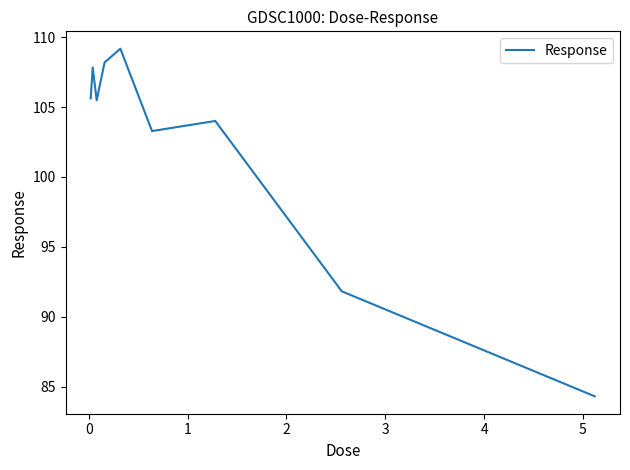

What is the greatest value displayed?

109.2